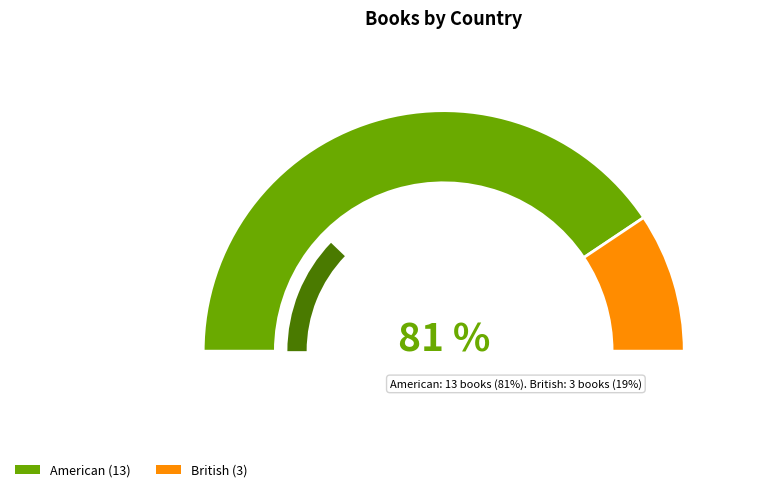

To the nearest percent, what is the difference between the largest and smallest slice percentages?

62%